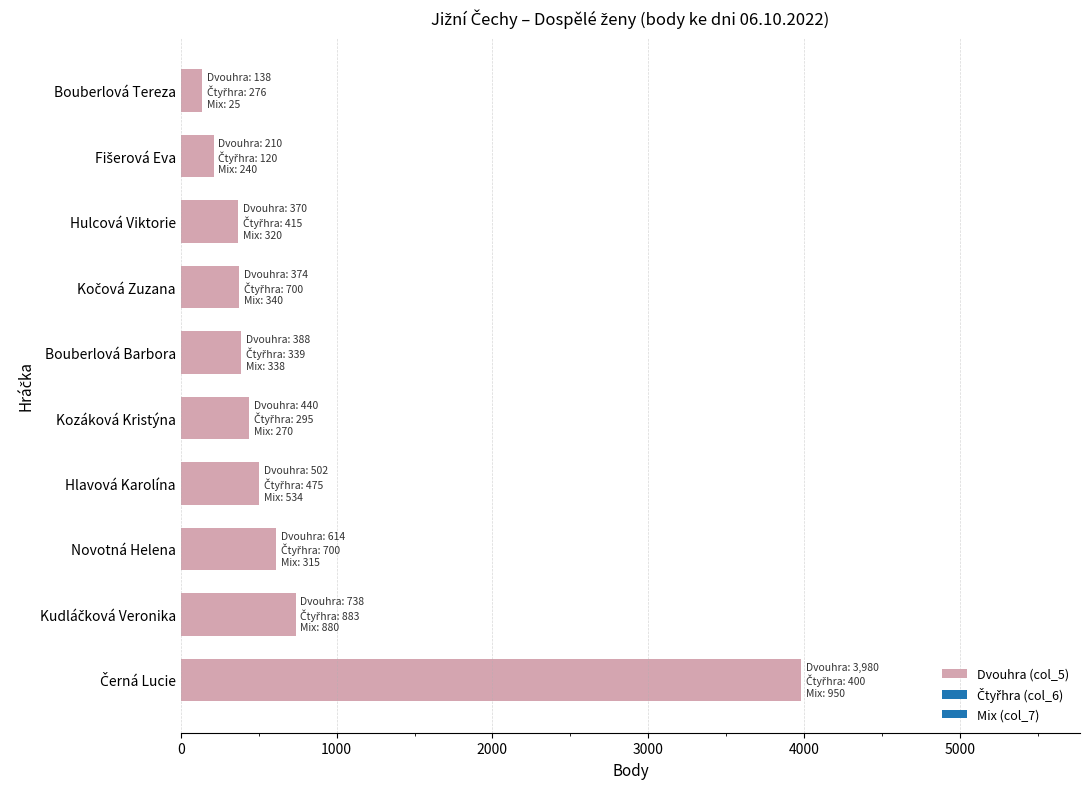

True or false: the data shows 388 at Bouberlová Barbora.

True